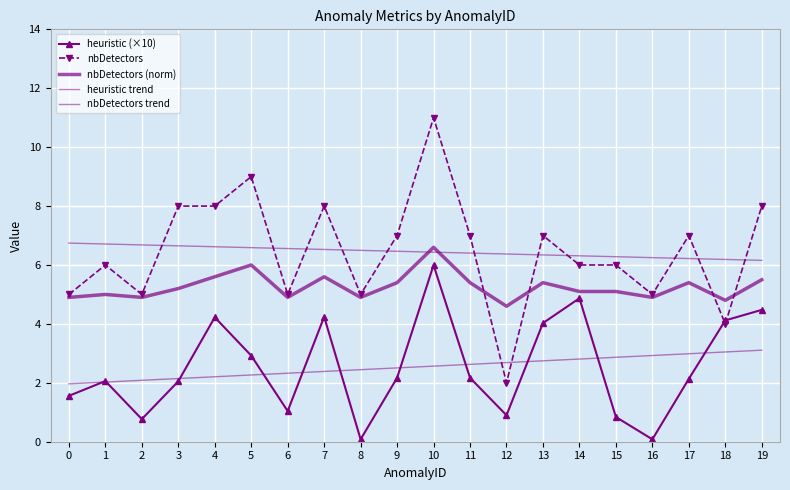

What is the greatest value displayed?

11.0